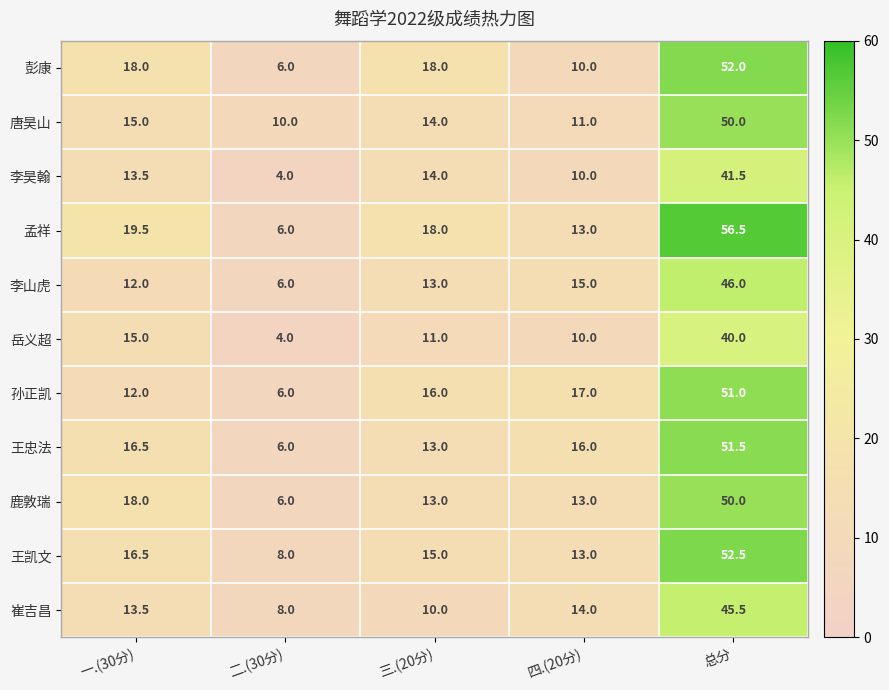

List the labels in order of 崔吉昌 value, smallest first.

二.(30分), 三.(20分), 一.(30分), 四.(20分), 总分